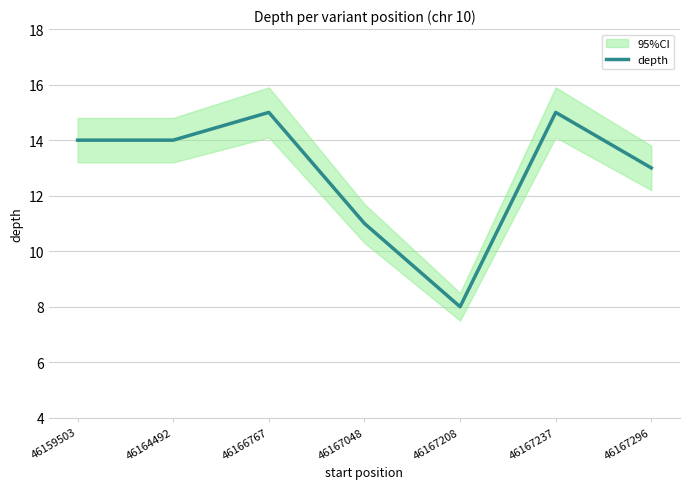

Count the values in the range 11 to 15.

6